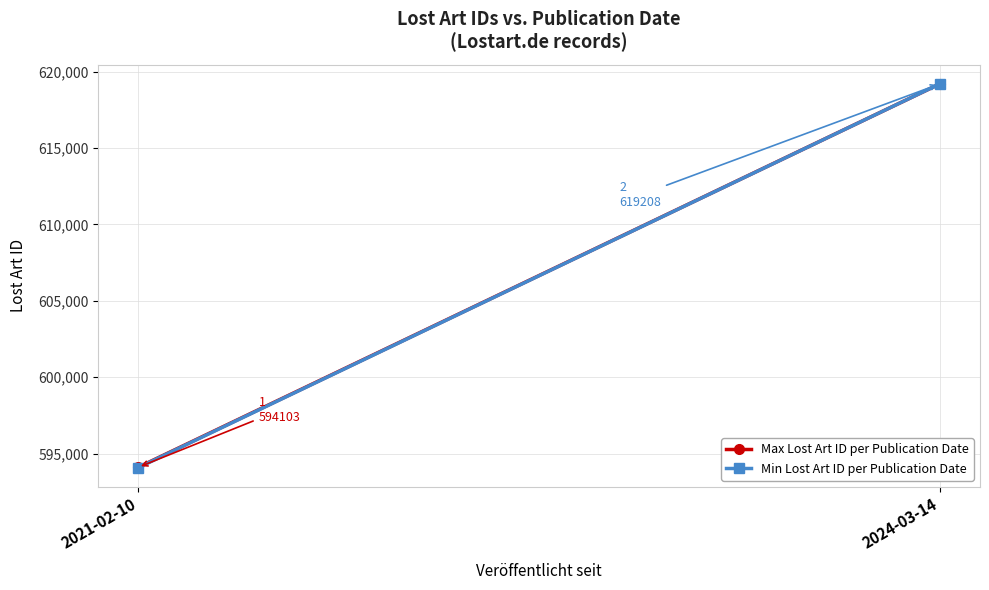

What is the average value of the Max Lost Art ID per Publication Date series?

606656